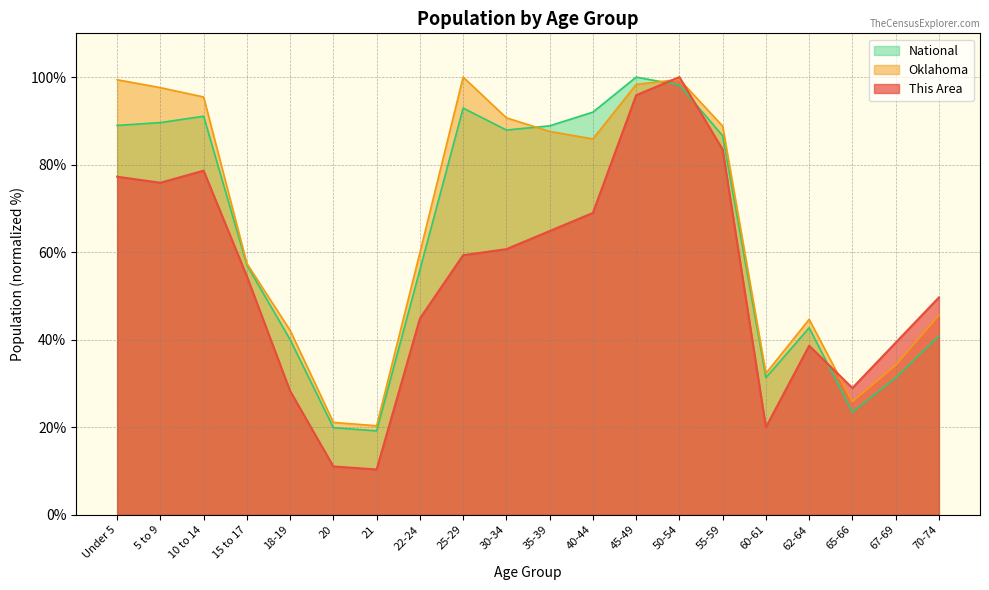

How many times do Oklahoma and This Area cross each other?

3